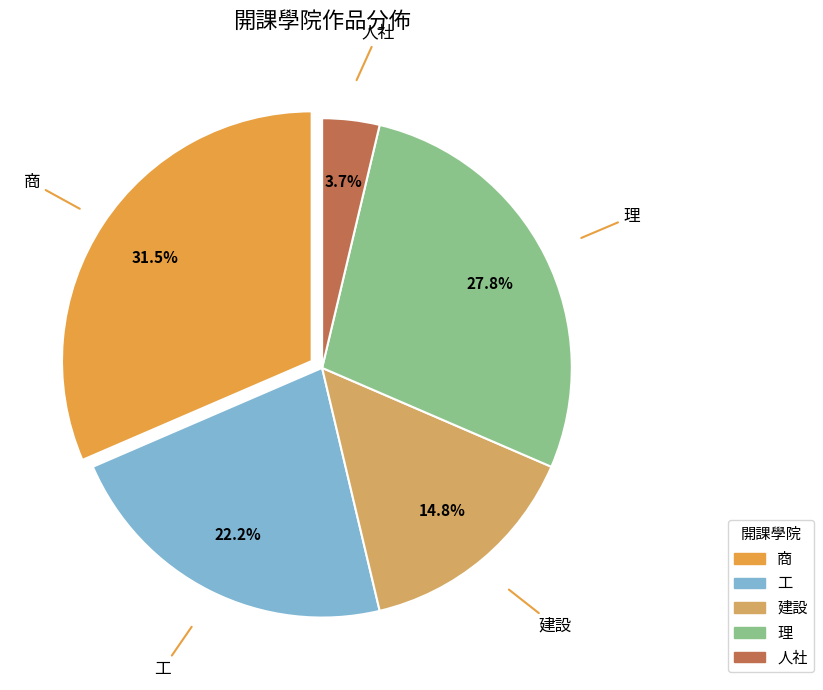

Is there a majority slice in this chart?

No